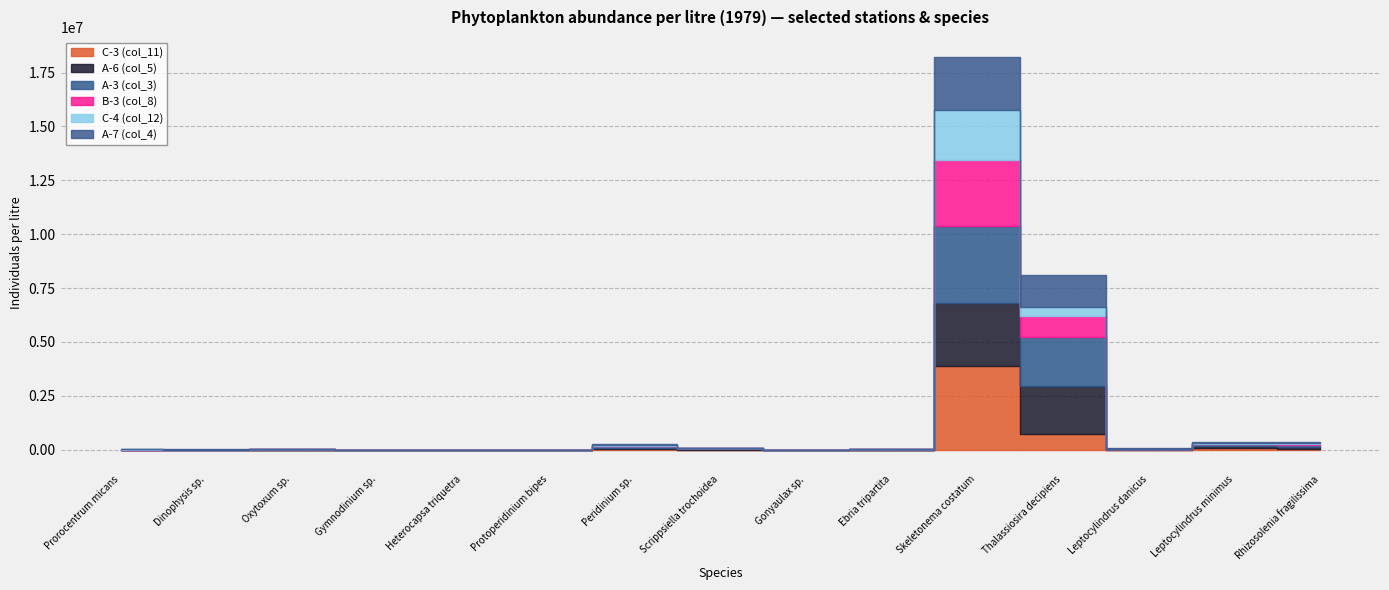

After their last crossing, which series has the higher values: B-3 (col_8) or A-6 (col_5)?

A-6 (col_5)